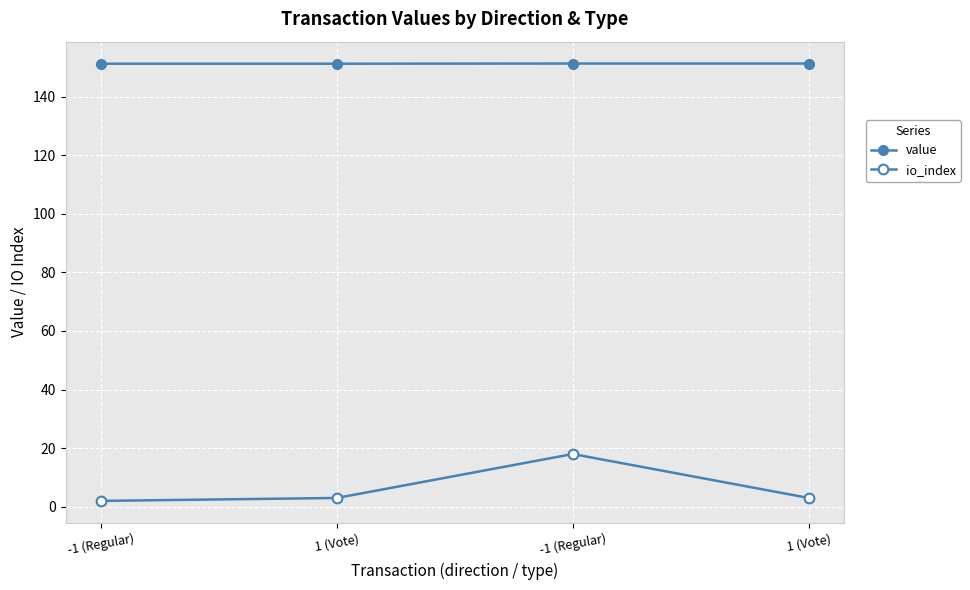

True or false: value and io_index intersect in this chart.

False